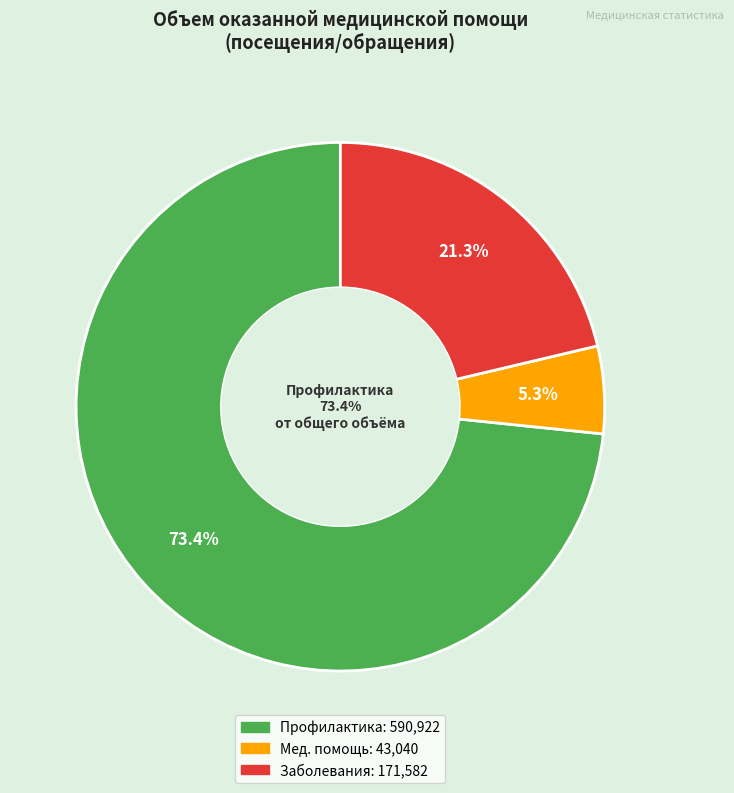

The Посещения с профилактической целью slice represents 73% of the pie. True or false?

True